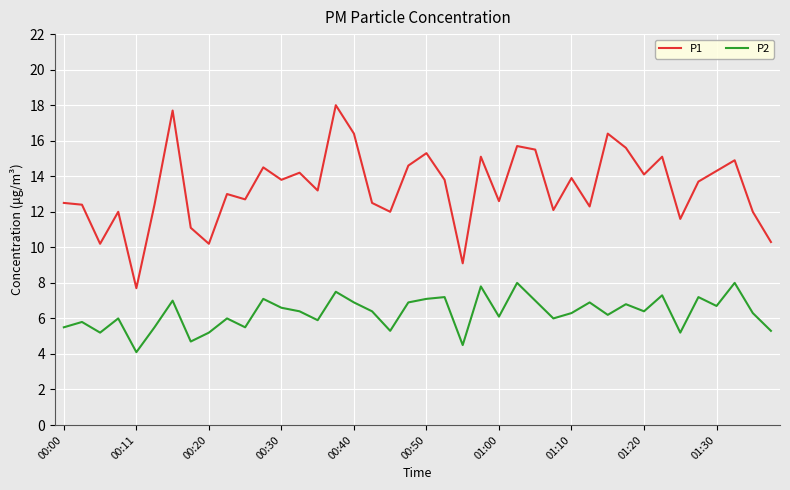

What is the difference between the maximum and minimum values in the P1 series?

10.3